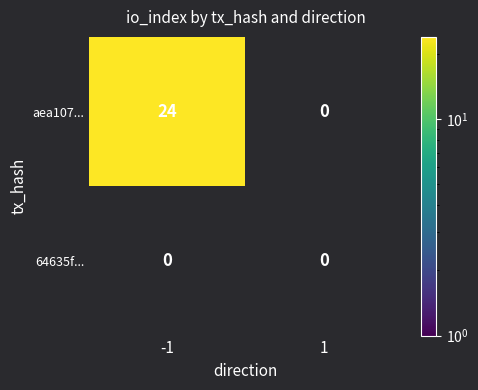

At col_1, list the series in order from largest to smallest.

aea10705..., 64635f00...